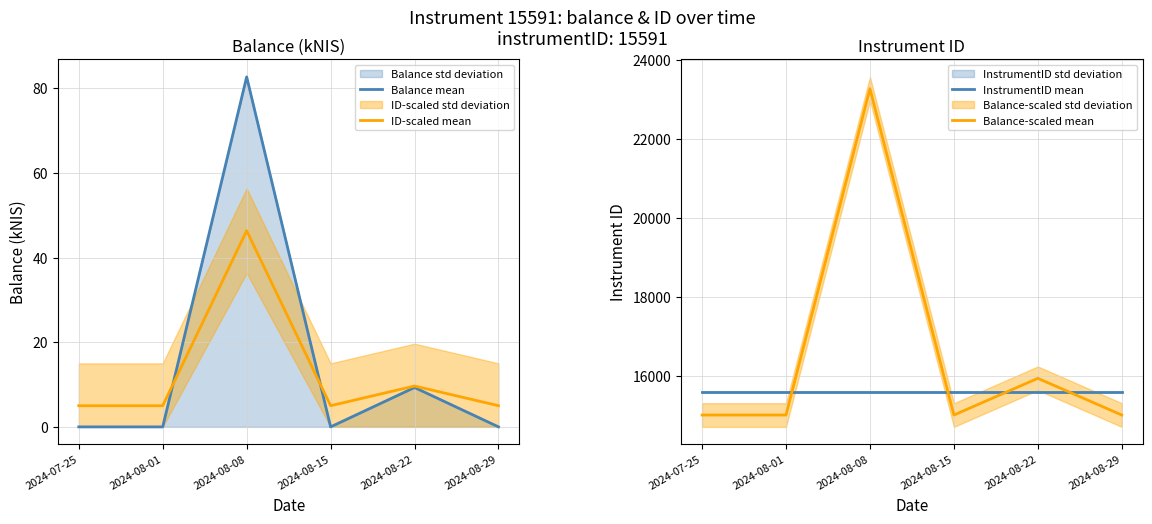

Reading right to left, extract all data points from this chart.

Balance mean: 0.0	9.3	0.0	82.7	0.0	0.0
ID-scaled mean: 5.0	9.7	5.0	46.3	5.0	5.0
InstrumentID mean: 15591.0	15591.0	15591.0	15591.0	15591.0	15591.0
Balance-scaled mean: 15000.0	15930.0	15000.0	23266.0	15000.0	15000.0